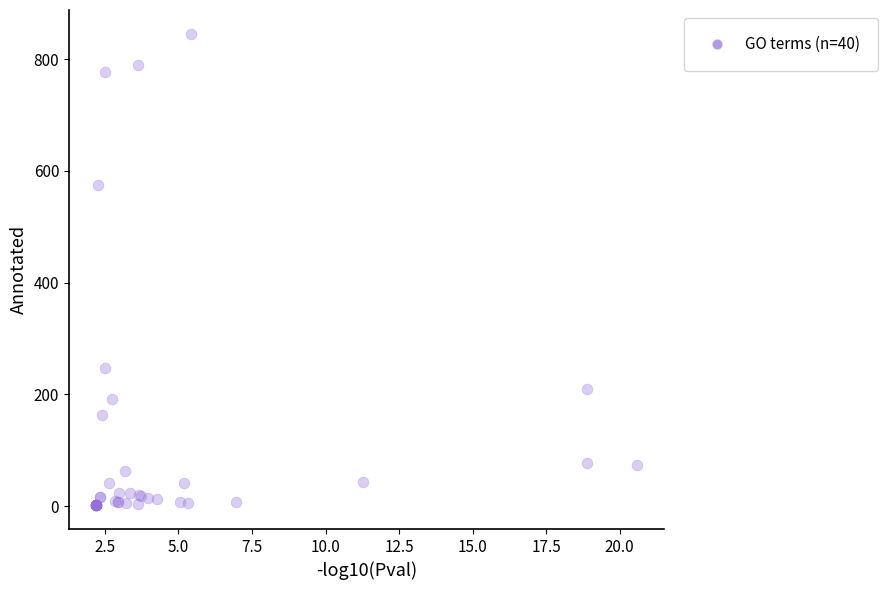

What Y value in the scatter plot is closest to 423?

574